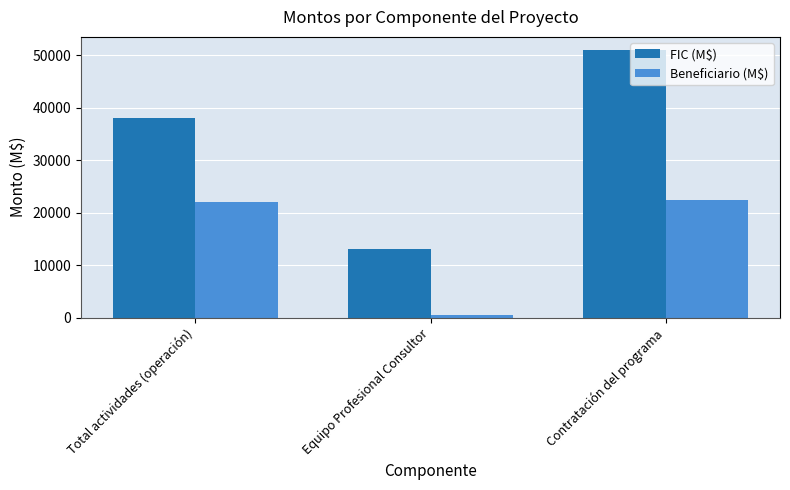

What is the approximate value of Beneficiario (M$) at Total actividades (operación), to the nearest 100?

22000